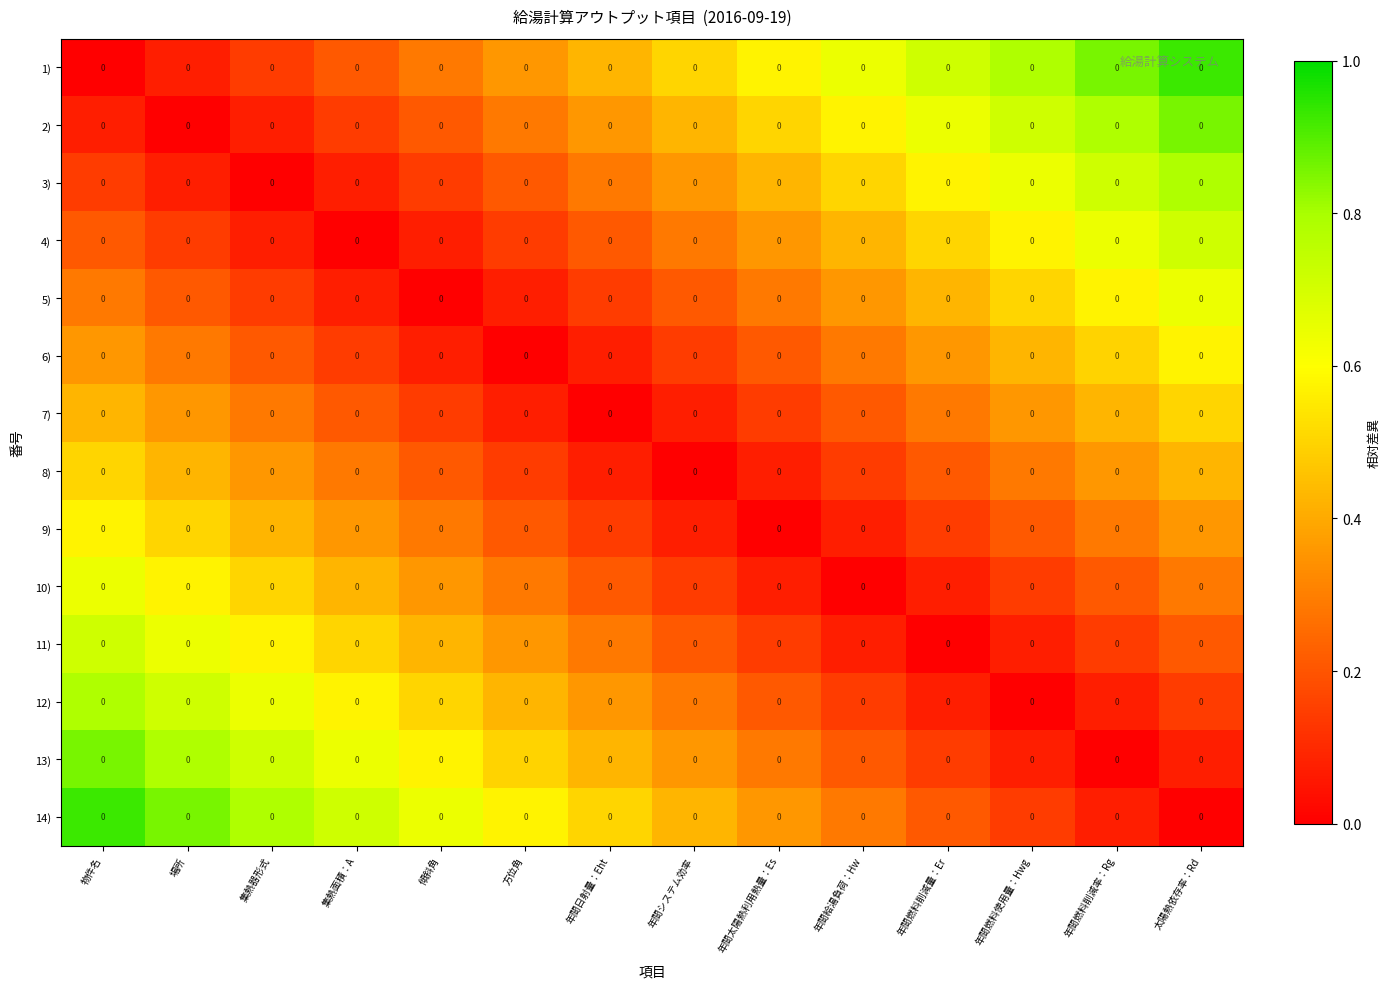

What is the total value across all series at 年間日射量：Eht?

3.5